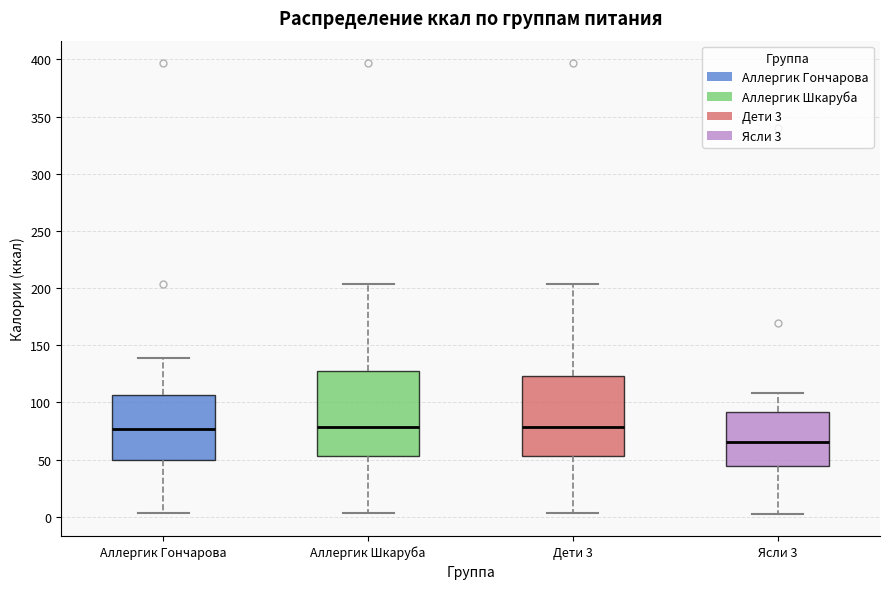

Where is the lower edge of the box for Ясли 3 on the y-axis? The values are not printed on the chart, so give them approximately, as read against the axis.

45